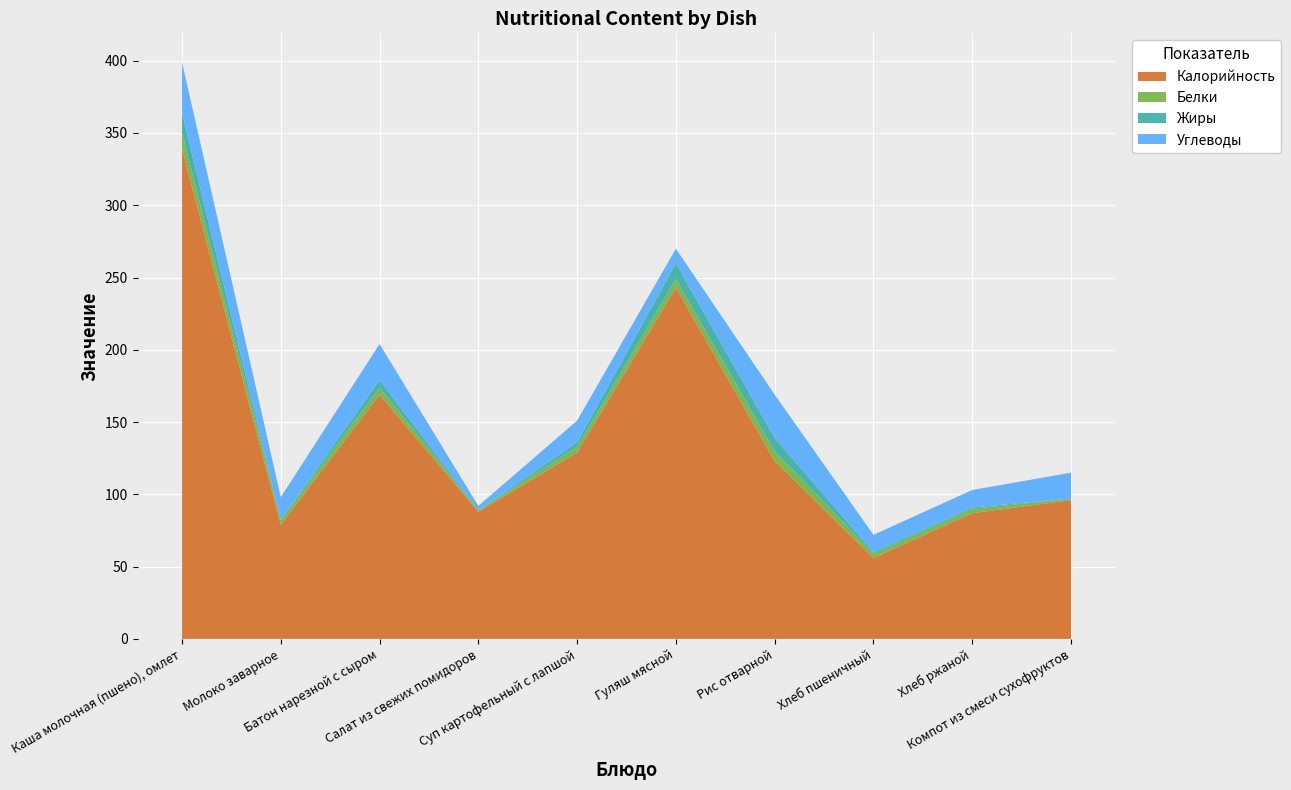

Reading left to right, what are all the values shown in this chart?

Калорийность: 339.0	79.0	169.0	88.0	129.0	243.0	123.0	56.0	87.0	96.0
Белки: 11.0	3.2	5.0	1.0	4.0	6.0	7.0	3.0	3.0	1.0
Жиры: 14.0	0.0	5.0	0.0	3.0	11.0	9.0	1.0	1.0	0.0
Углеводы: 35.0	15.9	25.0	3.0	15.0	10.0	30.0	12.0	12.0	18.0